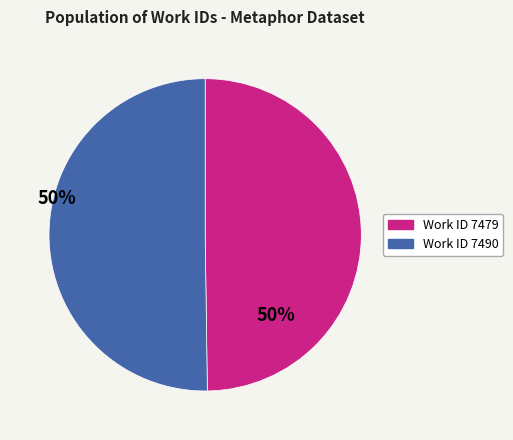

Count the number of slices in the pie.

2